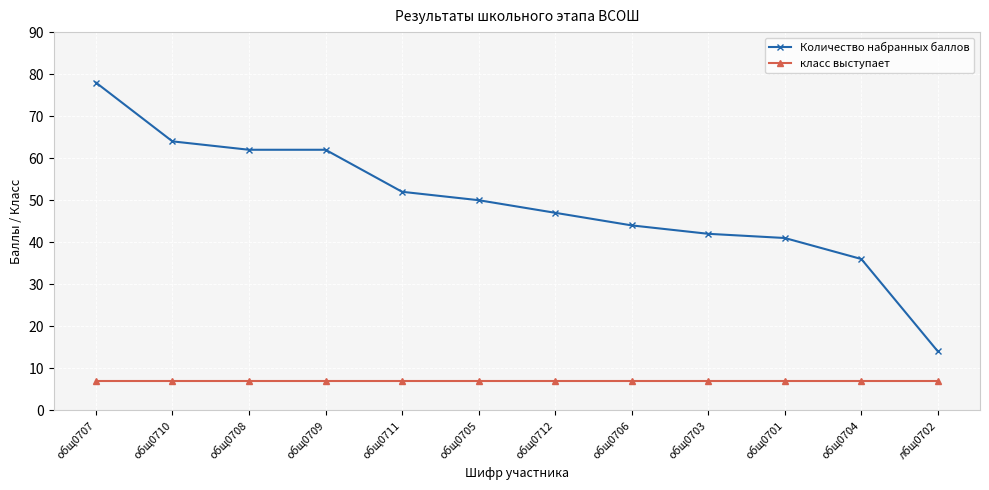

What is the label of the 12th point from the left?

лбщ0702